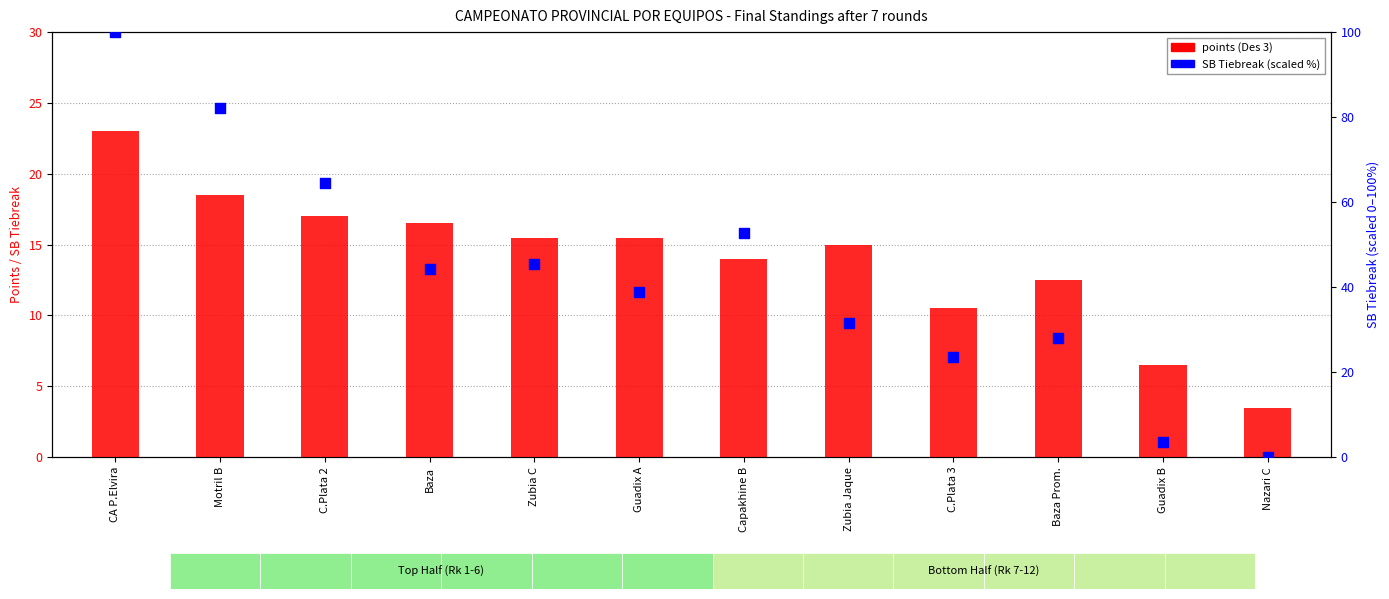

What is the total value across all series at C.Plata 3?

34.0